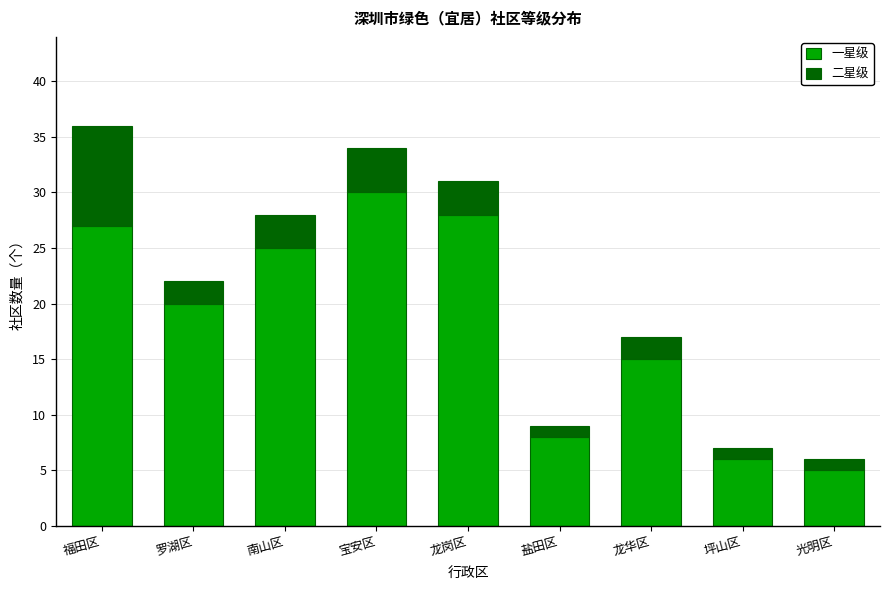

Reading left to right, what are the values for 一星级?

27	20	25	30	28	8	15	6	5